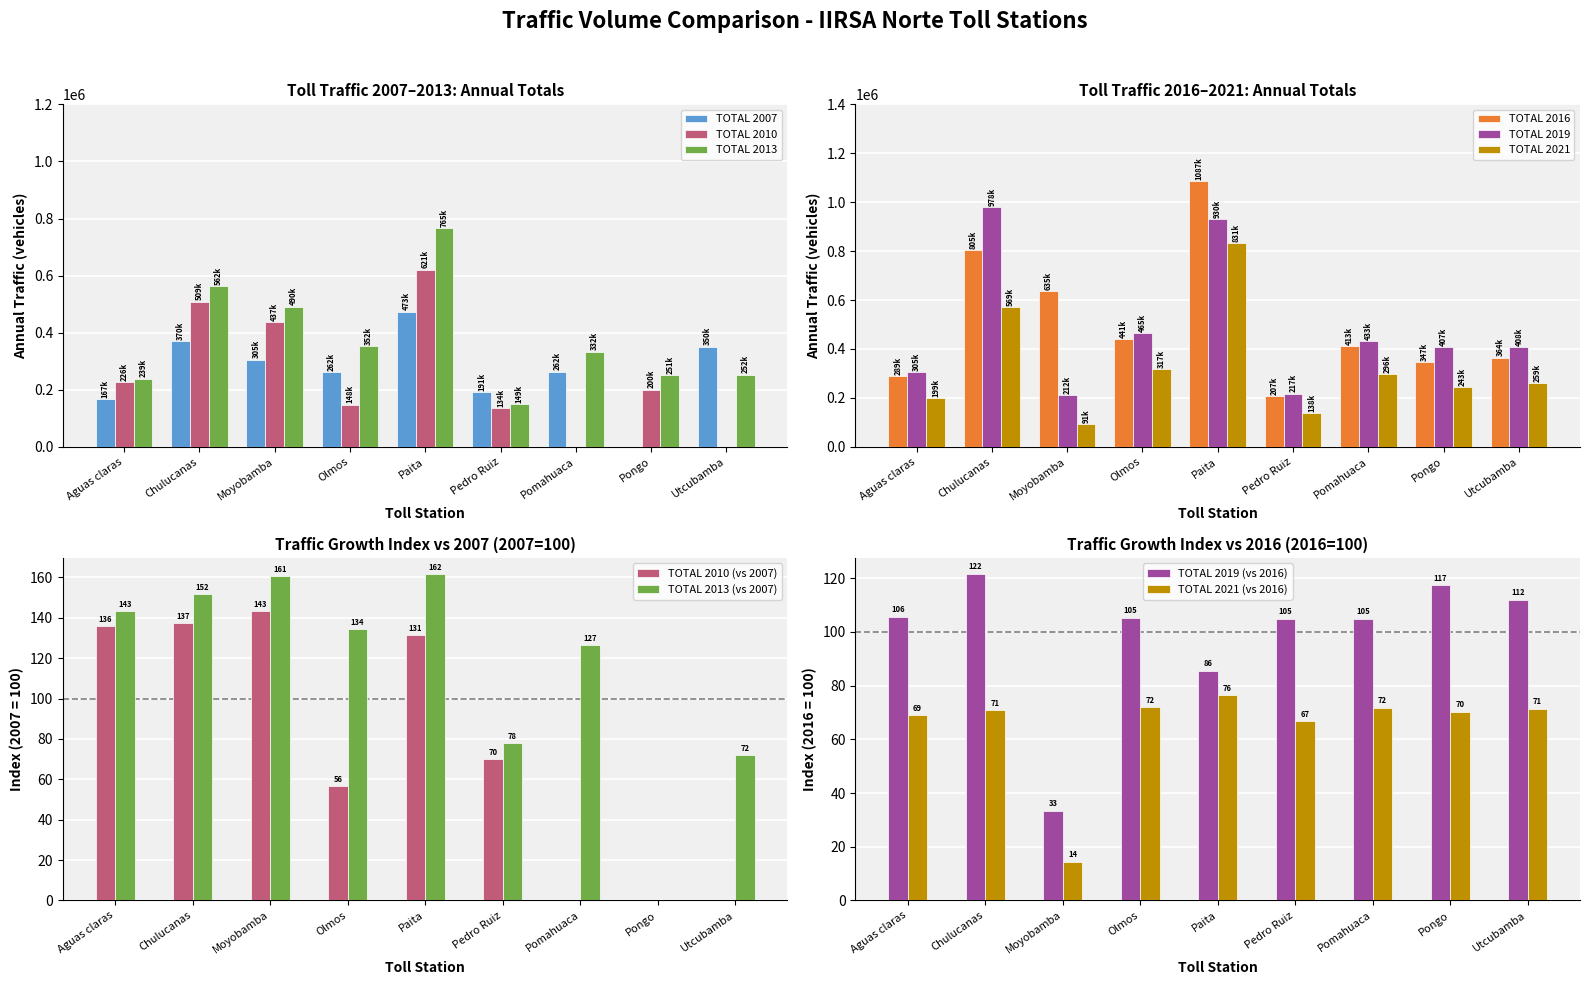

Reading right to left, list all the values displayed in this chart.

TOTAL 2007: 350454	0	262632	191869	473412	262199	305314	370735	167135
TOTAL 2010: 0	200252	0	134680	621290	148065	437127	509047	226812
TOTAL 2013: 252974	251933	332587	149236	765084	352078	490456	562677	239461
TOTAL 2016: 364477	347391	413354	207693	1087656	441942	635079	805294	289485
TOTAL 2019: 408440	407578	433208	217595	930674	465267	212003	978540	305619
TOTAL 2021: 259661	243688	296553	138543	831378	317547	91393	569775	199580